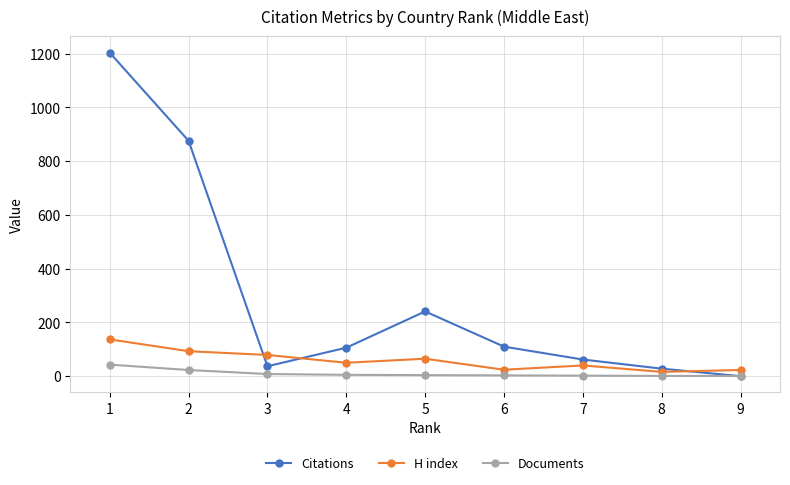

How many interior local peaks does the Citations series have?

1